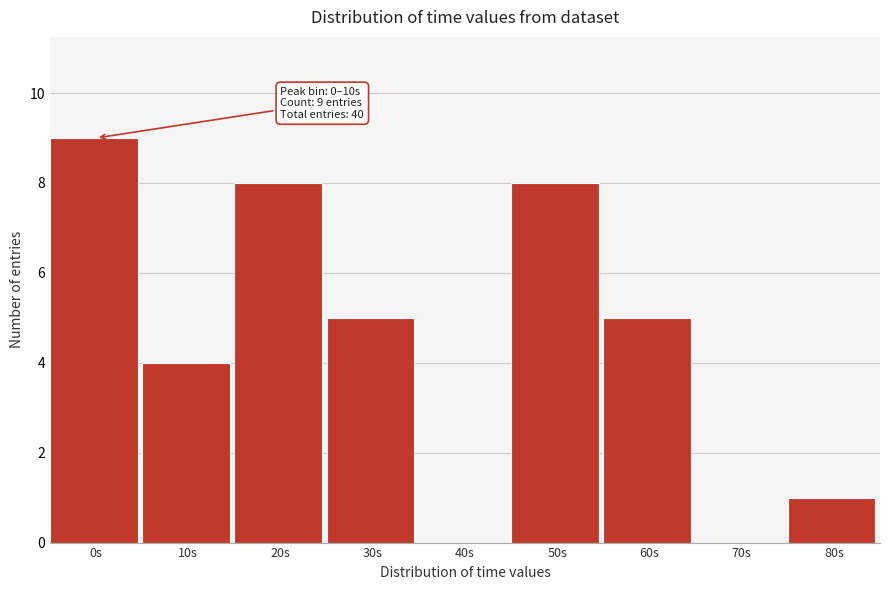

Reading right to left, extract all data points from this chart.

80s=1	70s=0	60s=5	50s=8	40s=0	30s=5	20s=8	10s=4	0s=9